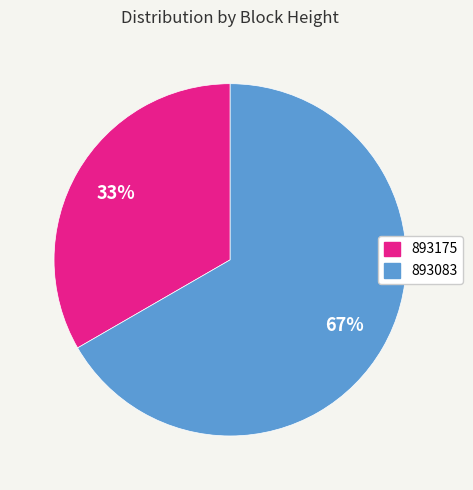

Which category has the biggest portion of the pie?

893083